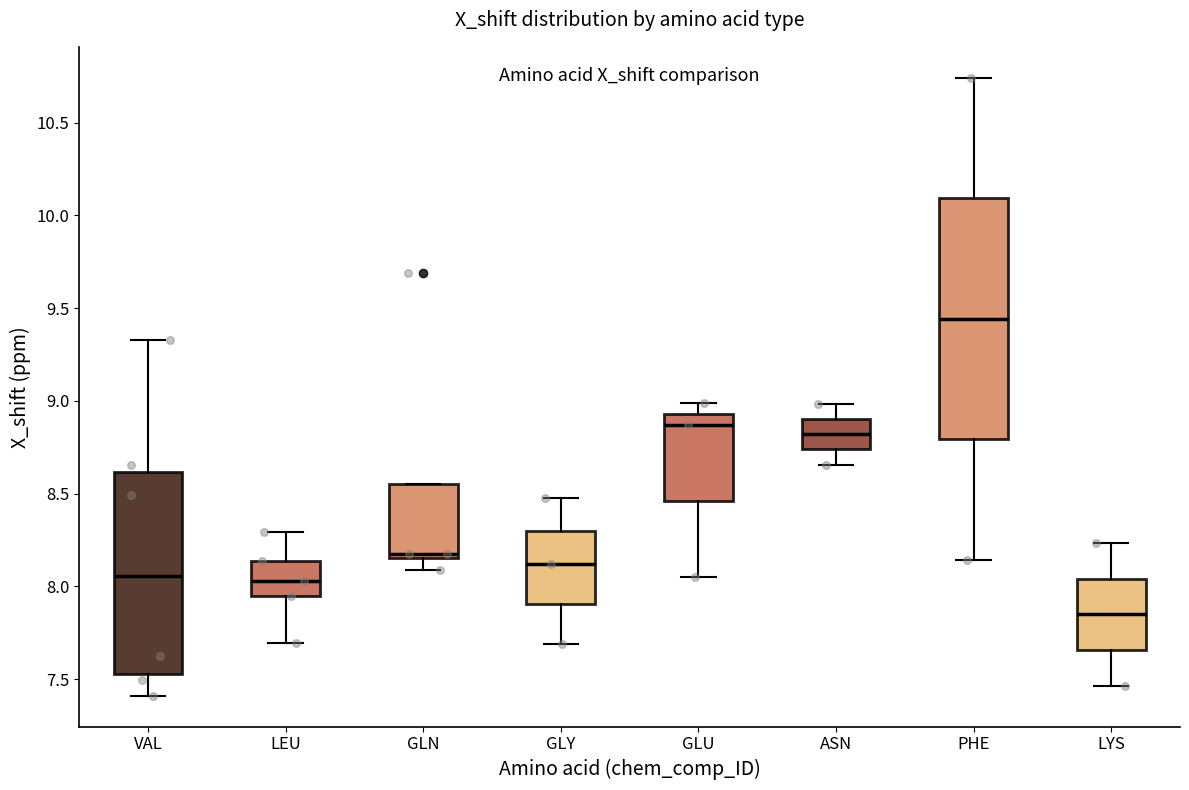

Where does the upper whisker of the box for LYS end on the y-axis? The values are not printed on the chart, so give them approximately, as read against the axis.

8.25